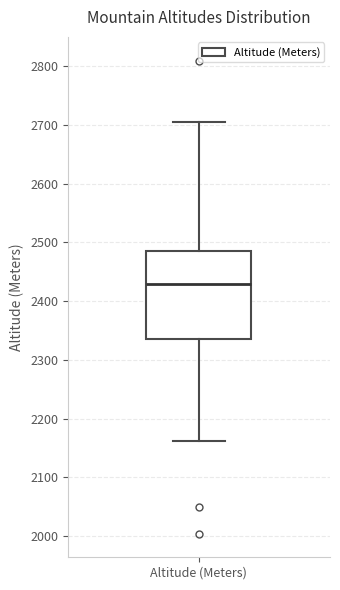

Where does the median line of the box for Altitude (Meters) sit on the y-axis? The values are not printed on the chart, so give them approximately, as read against the axis.

2430